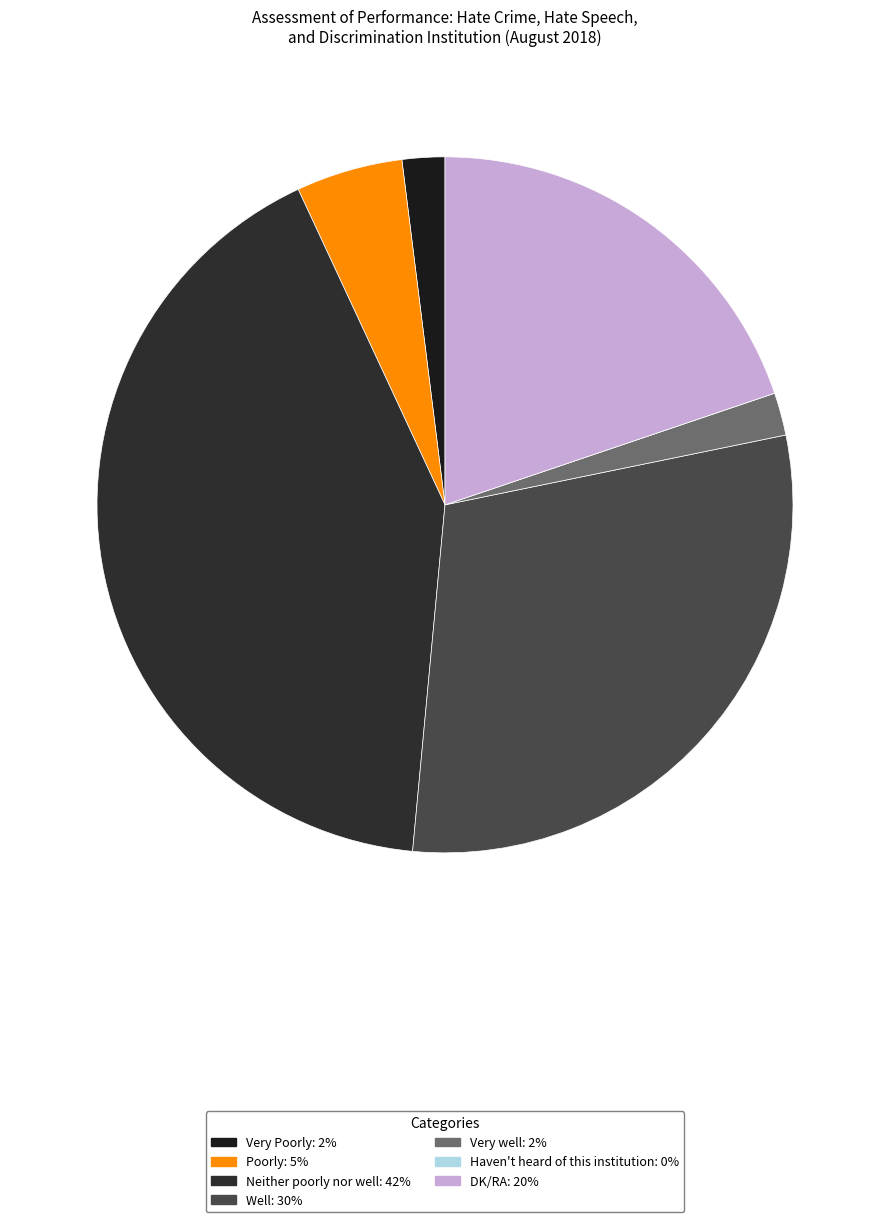

Which slice is the largest?

Neither poorly nor well